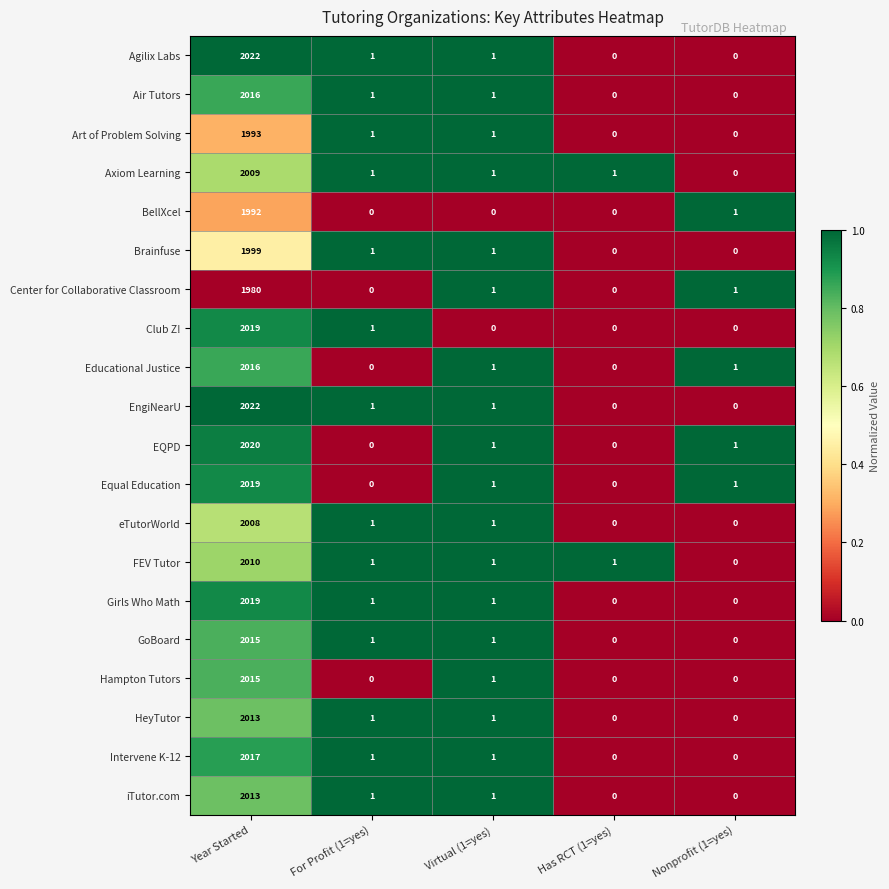

What is the maximum value shown in the chart?

2022